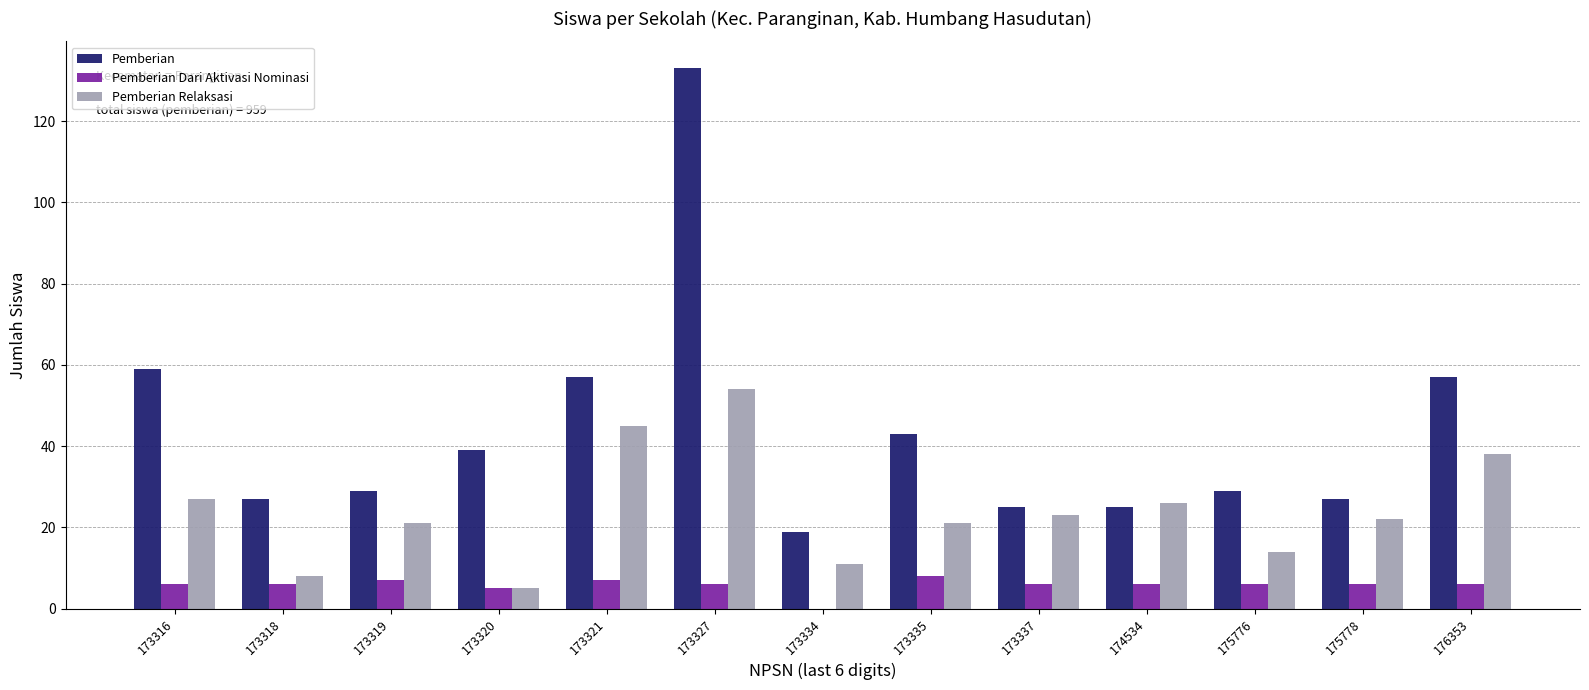

What value does the Pemberian Dari Aktivasi Nominasi series have at 175778?

6